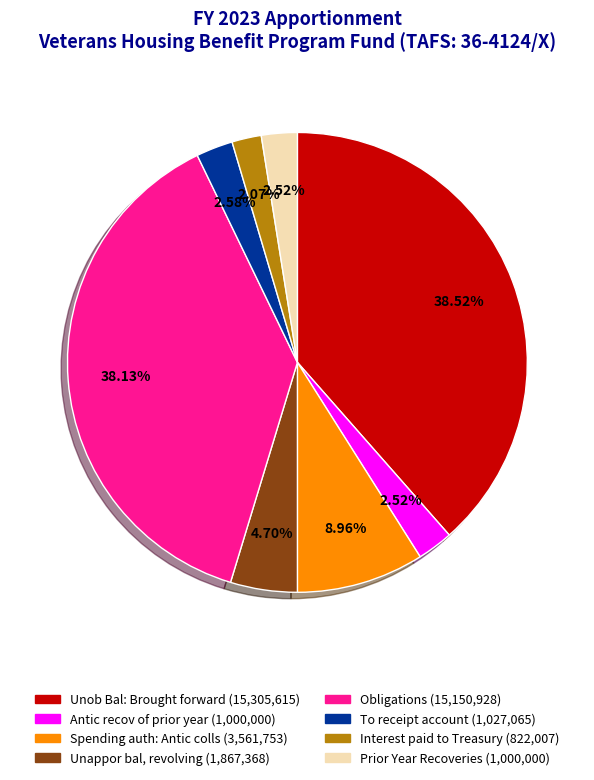

How much of the chart is everything except Unob Bal: Brought forward?

61.5%